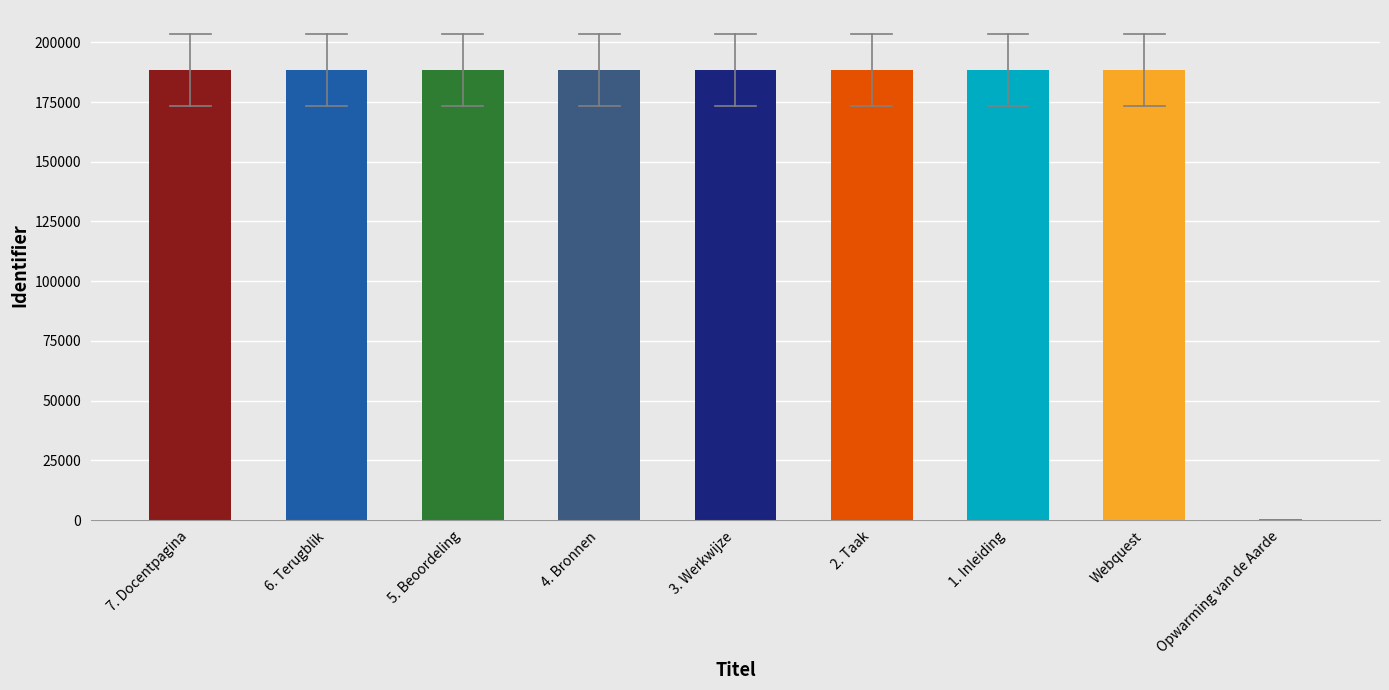

What is the change in value from Webquest to Opwarming van de Aarde?

-188303